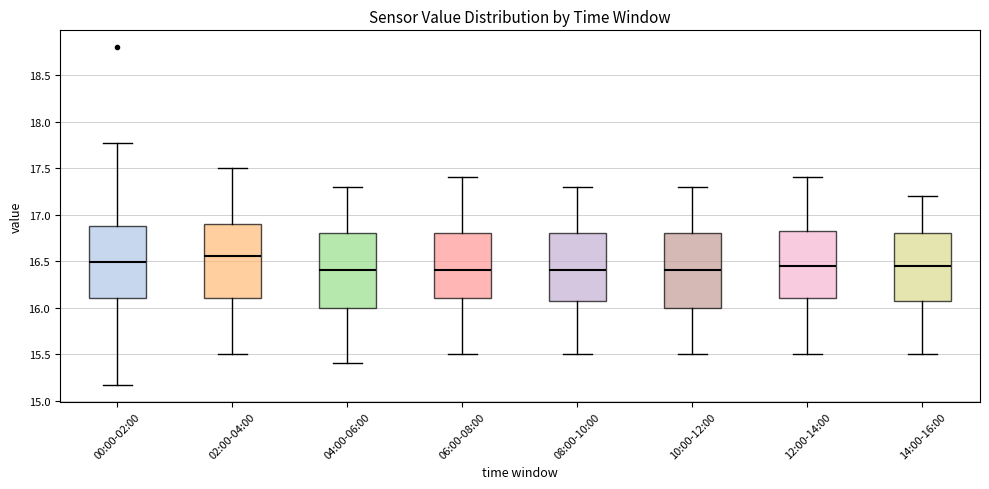

Which box's median line is the highest?

02:00-04:00